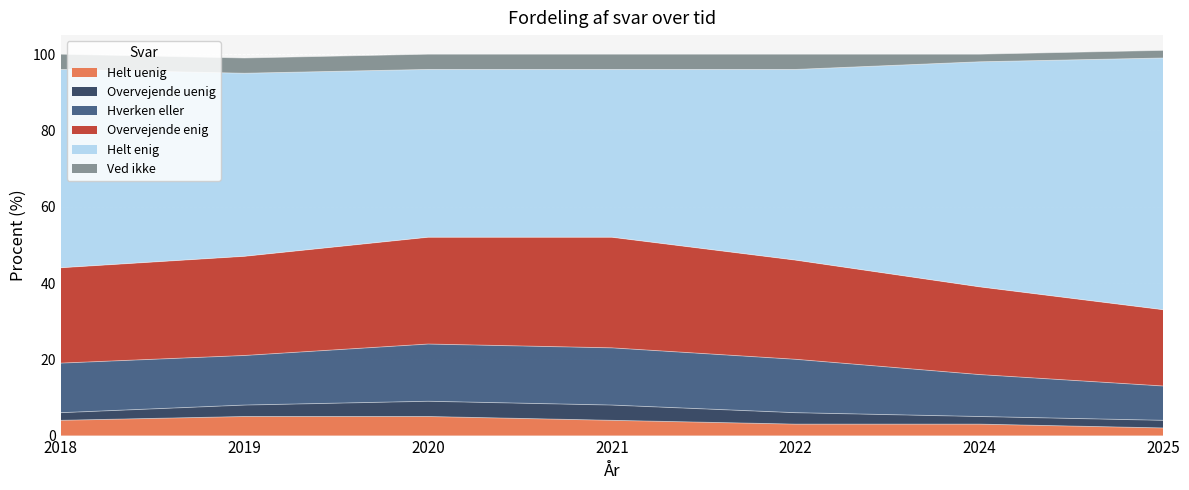

What is the minimum value shown in the chart?

2